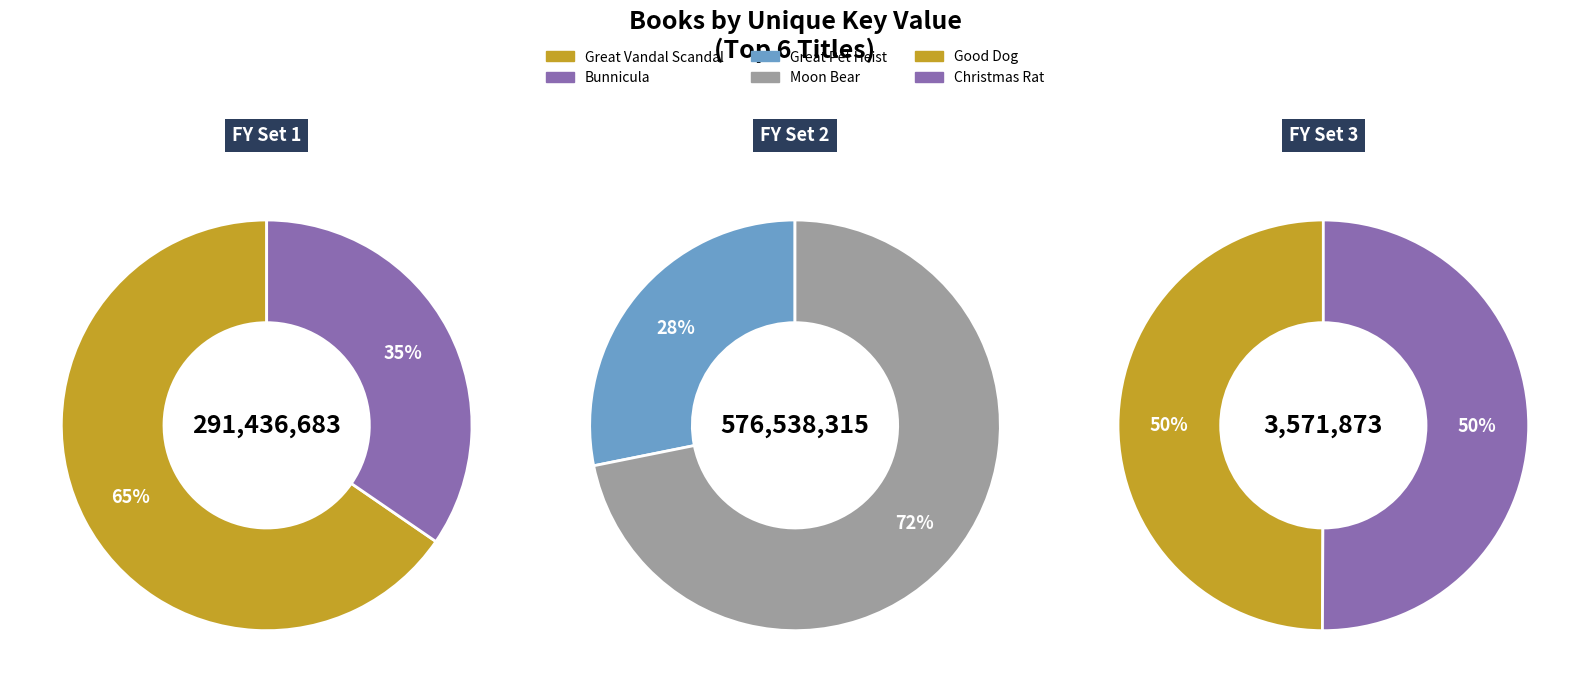

Is it true that Christmas Rat is 0% of the pie?

True